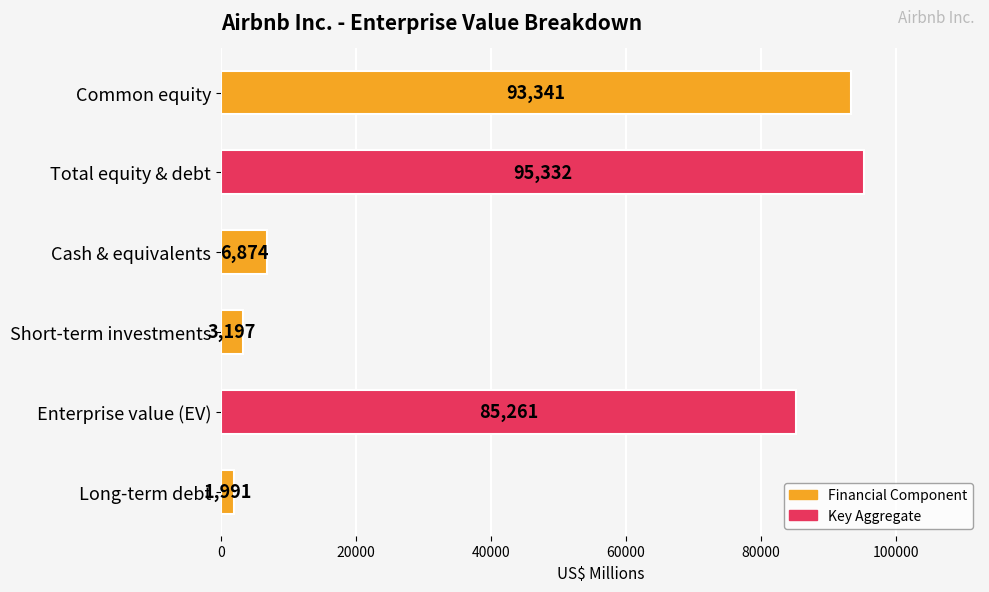

Reading top to bottom, extract all data points from this chart.

Common equity=93341	Total equity & debt=95332	Cash & equivalents=6874	Short-term investments=3197	Enterprise value (EV)=85261	Long-term debt=1991